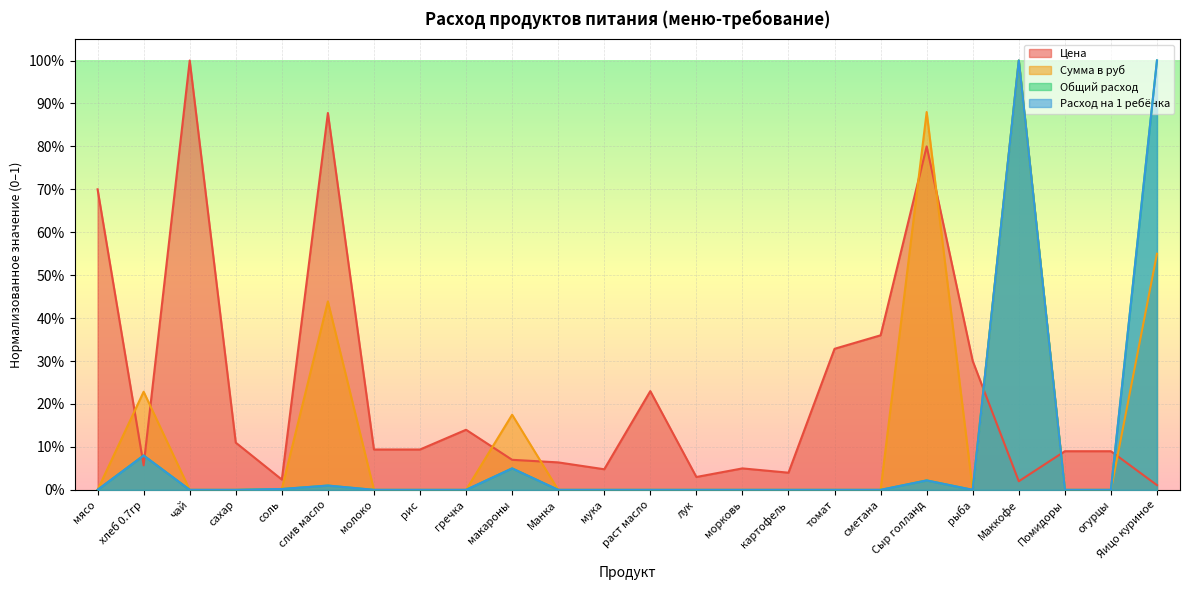

True or false: Общий расход and Расход на 1 ребёнка intersect in this chart.

False